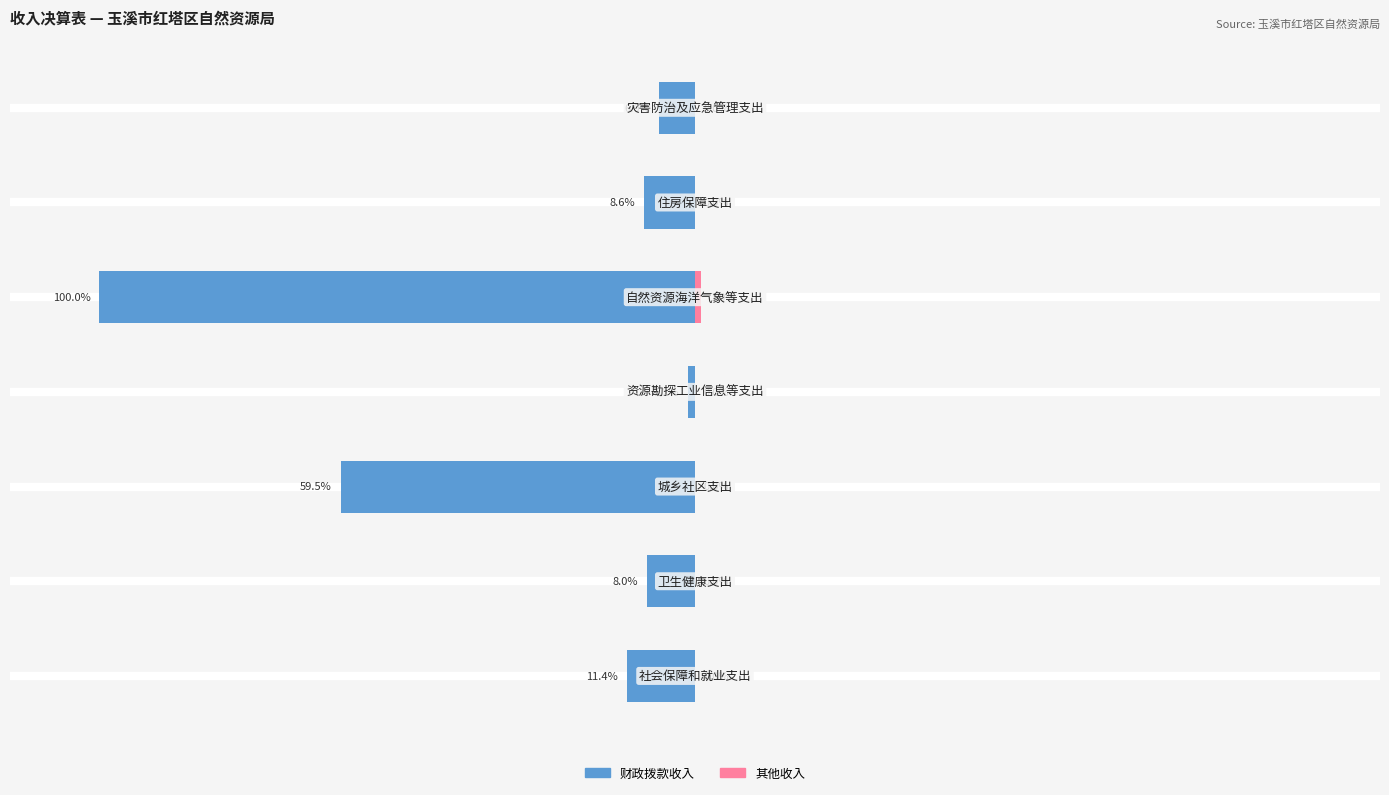

True or false: 其他收入 has a value of 0.0 at 5.

True